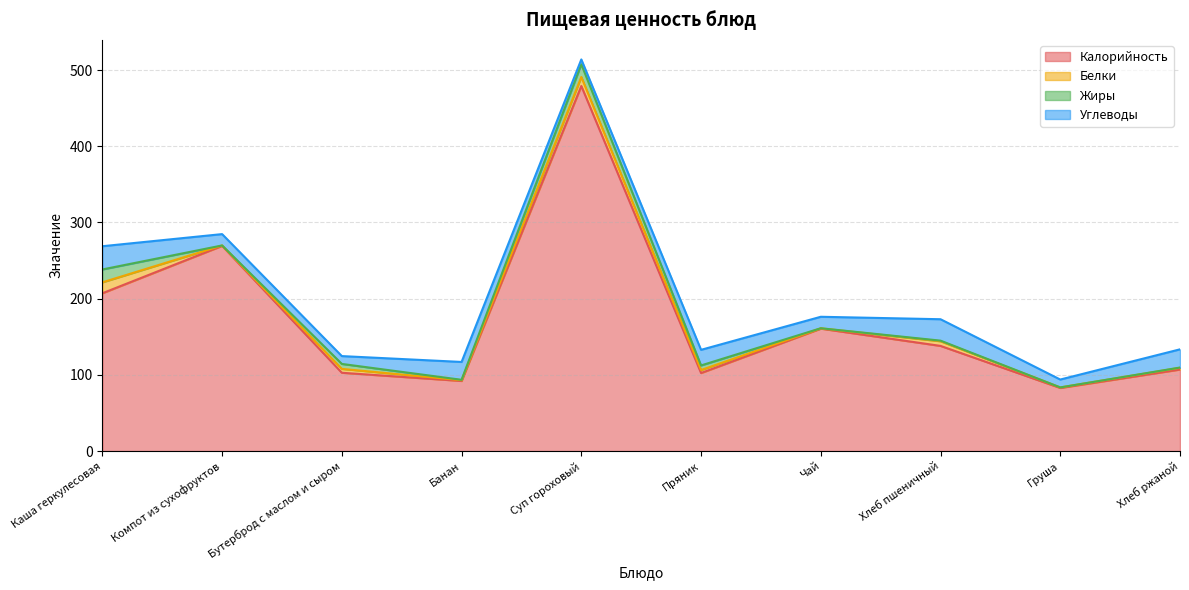

Reading right to left, list all the values displayed in this chart.

Калорийность: Хлеб ржаной=107.0	Груша=82.8	Хлеб пшеничный=138.0	Чай=160.7	Пряник=102.4	Суп гороховый=479.0	Банан=92.0	Бутерброд с маслом и сыром=102.8	Компот из сухофруктов=269.2	Каша геркулесовая=207.1
Белки: Хлеб ржаной=2.3	Груша=0.7	Хлеб пшеничный=6.1	Чай=0.4	Пряник=4.0	Суп гороховый=11.9	Банан=1.0	Бутерброд с маслом и сыром=5.1	Компот из сухофруктов=0.6	Каша геркулесовая=14.3
Жиры: Хлеб ржаной=0.3	Груша=0.0	Хлеб пшеничный=0.8	Чай=0.1	Пряник=6.0	Суп гороховый=16.6	Банан=0.5	Бутерброд с маслом и сыром=6.5	Компот из сухофруктов=0.0	Каша геркулесовая=16.9
Углеводы: Хлеб ржаной=23.9	Груша=10.3	Хлеб пшеничный=28.1	Чай=15.1	Пряник=20.5	Суп гороховый=6.4	Банан=23.4	Бутерброд с маслом и сыром=10.3	Компот из сухофруктов=14.9	Каша геркулесовая=30.5